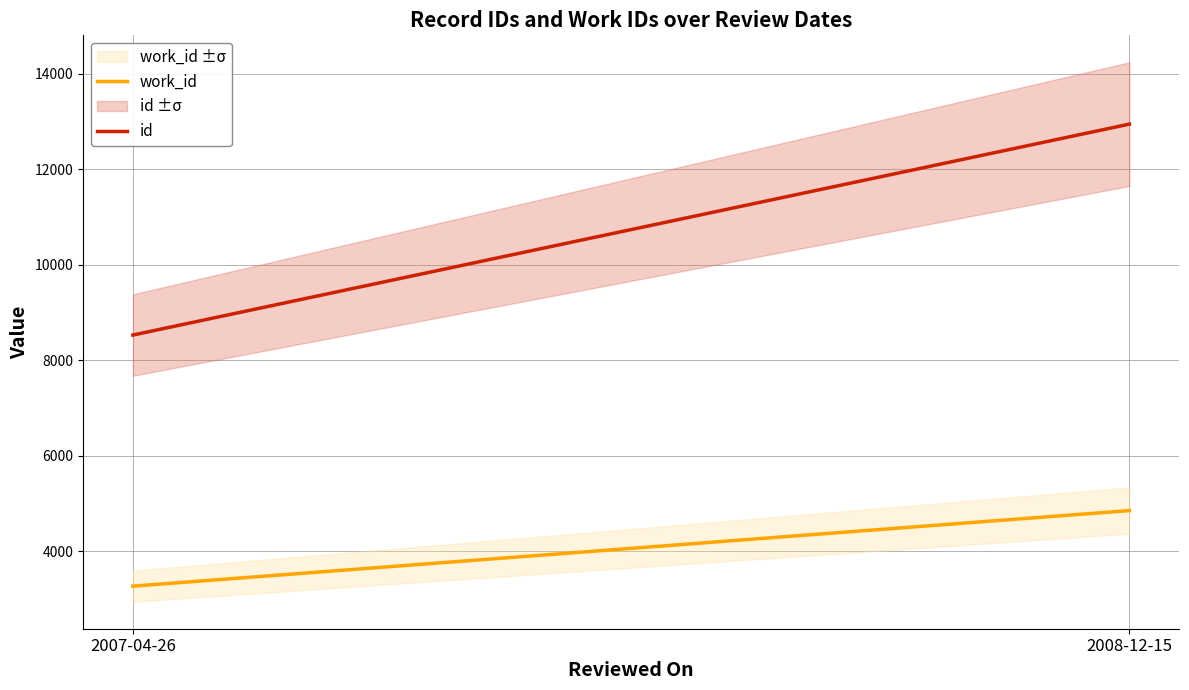

How many categories are shown in the chart?

2